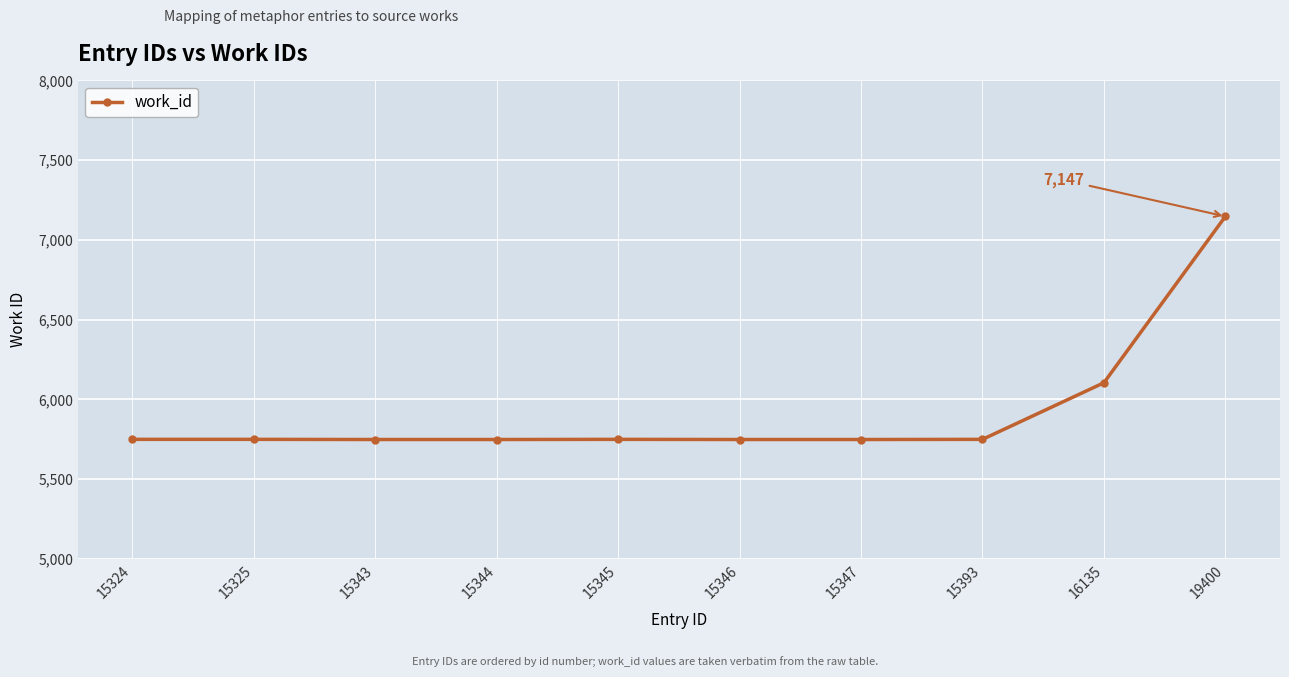

What is the approximate value at 15325?

5749